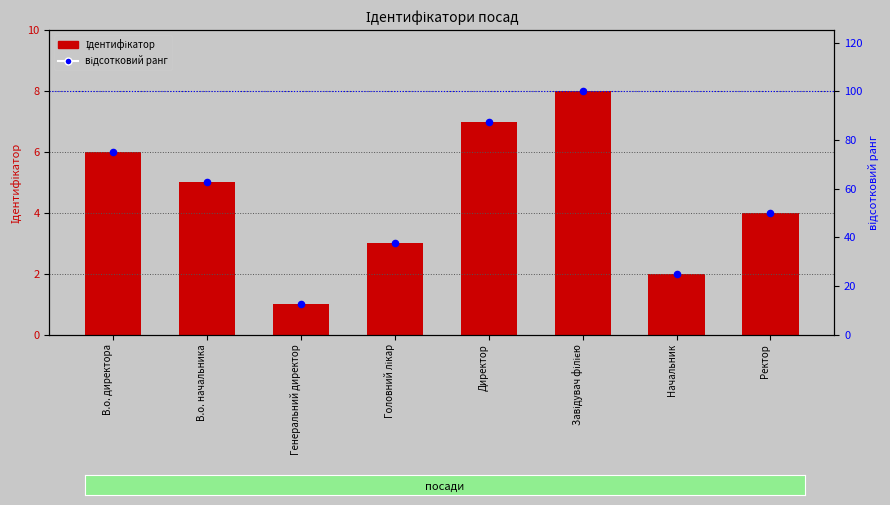

What is the total value across all series at Генеральний директор?

13.5